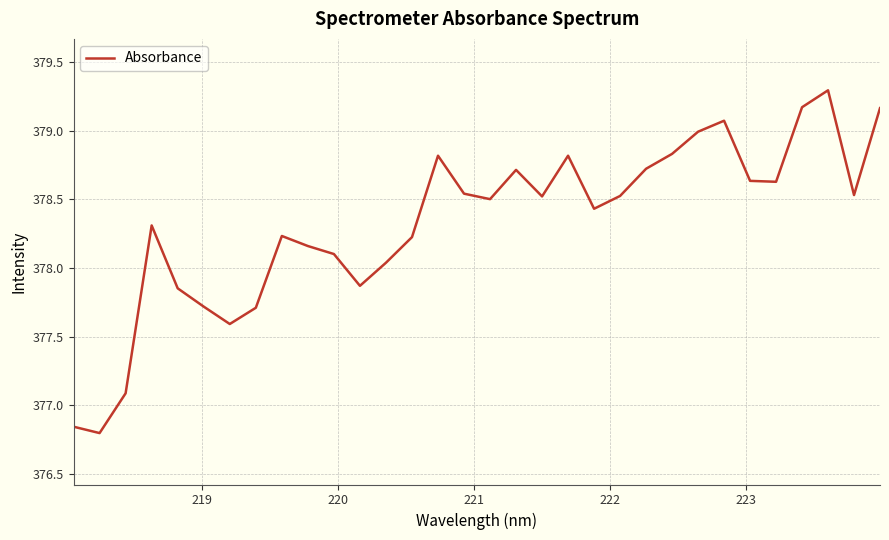

True or false: the data has more than 0 interior local peaks.

True